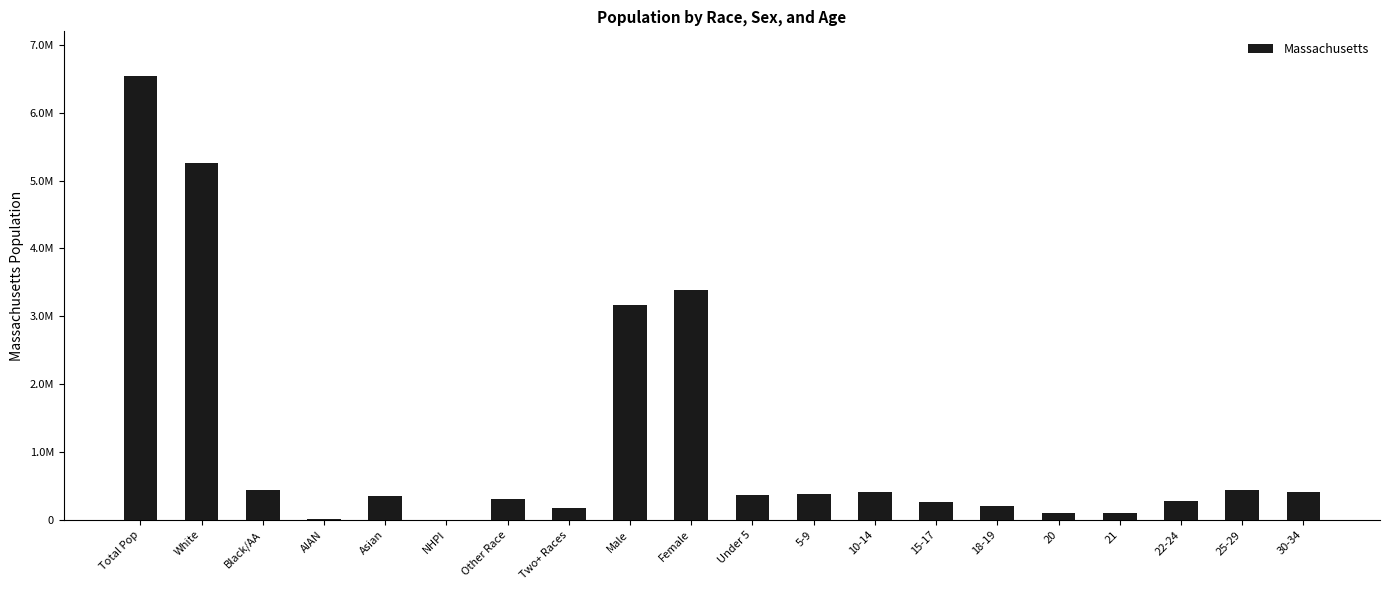

Reading left to right, transcribe all the data shown in this chart.

6547629	5265236	434398	18850	349768	2223	305151	172003	3166628	3381001	367087	385687	405613	260536	202220	101248	96372	278048	441525	403616